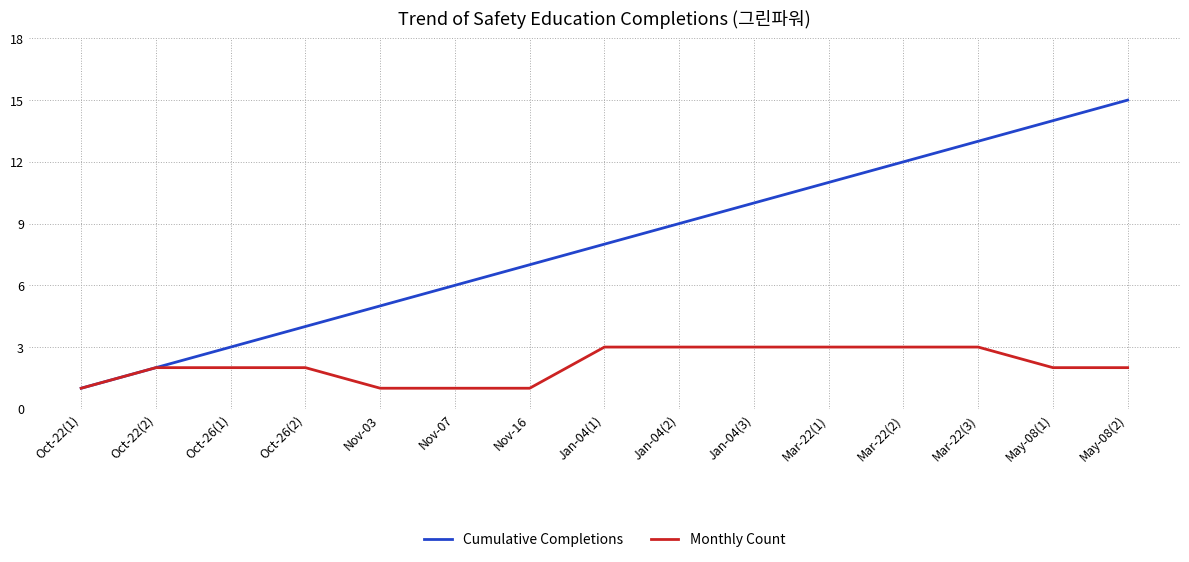

What is the greatest value displayed?

15